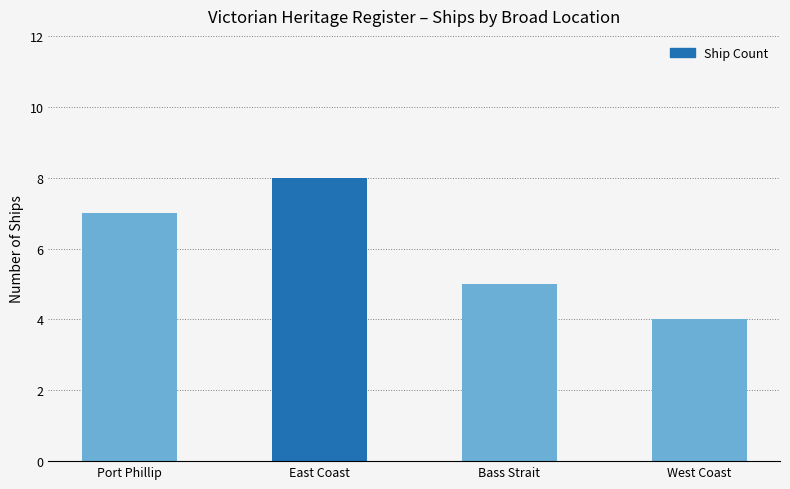

The value at East Coast is 14. True or false?

False